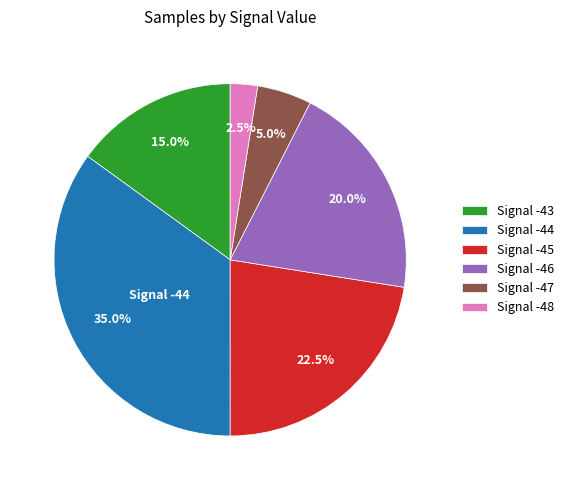

What percentage is NOT represented by Signal -46?

80.0%